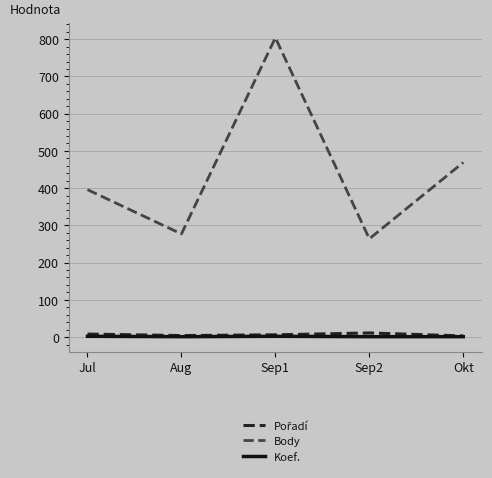

True or false: Koef. and Body cross at least once.

False